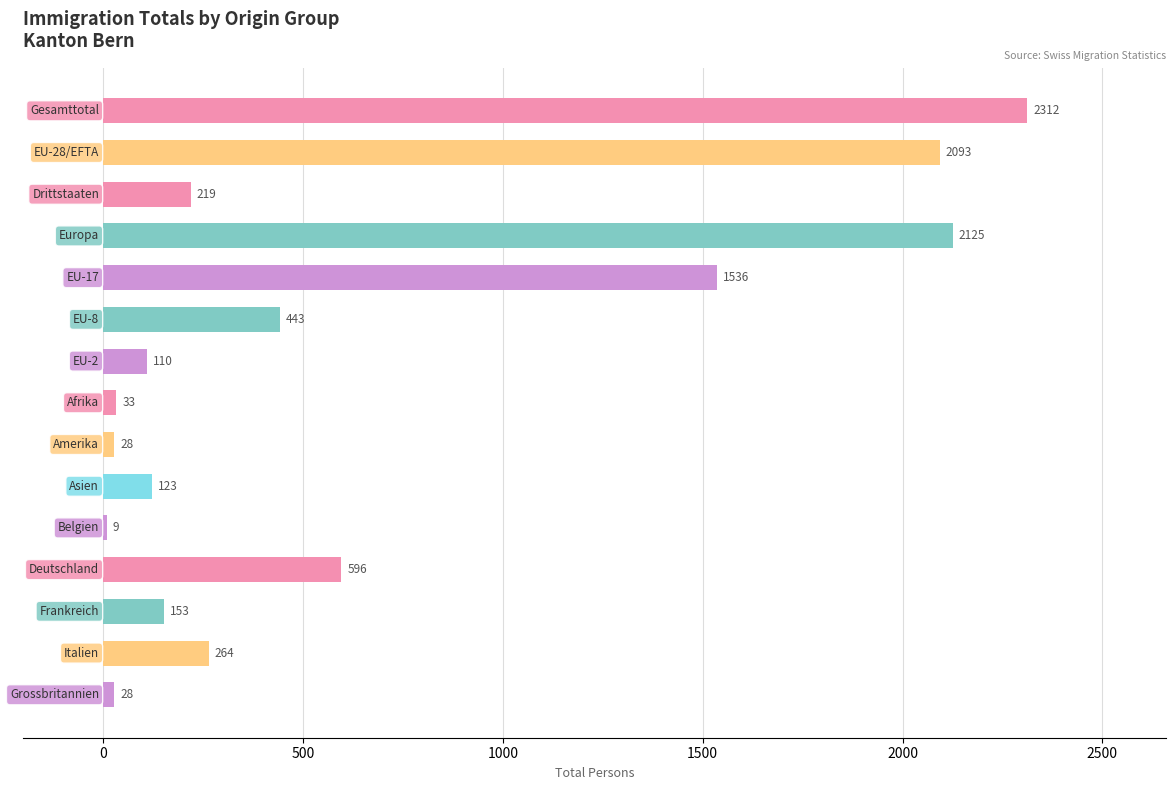

What is the difference between the second highest and minimum values?

2116